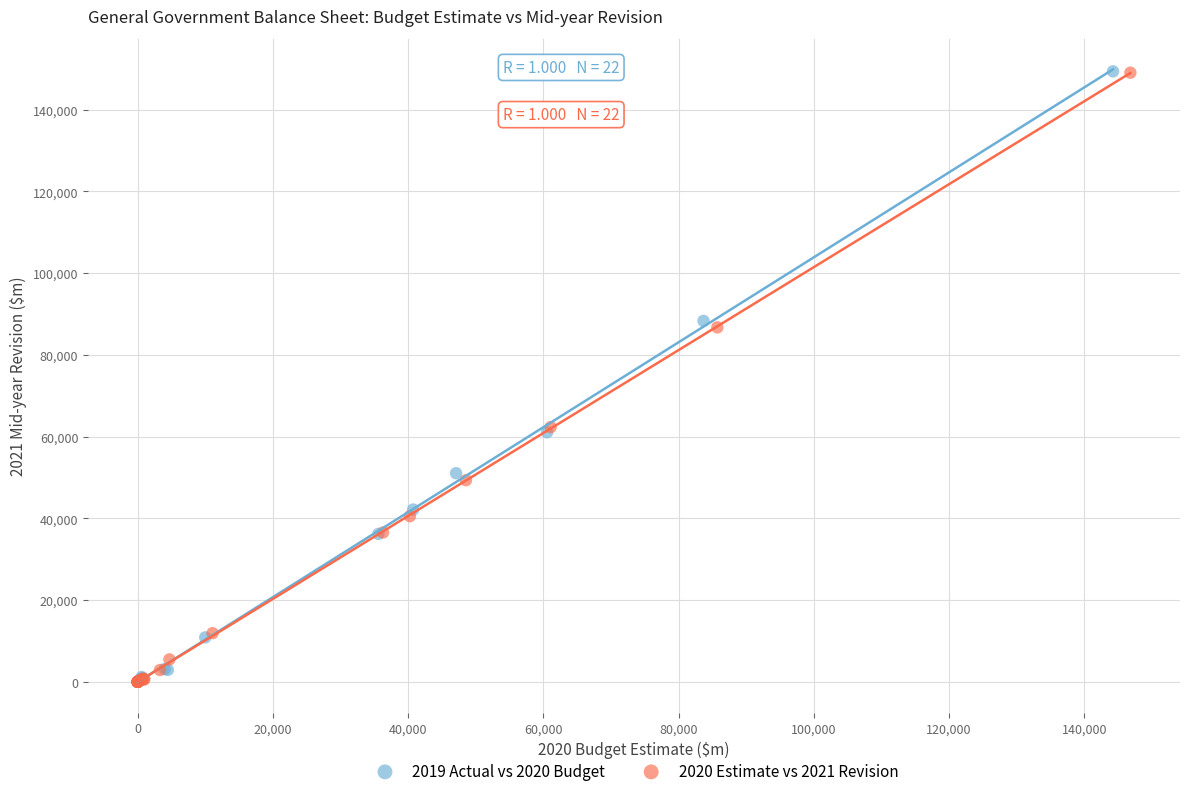

Which series has the widest spread of Y values?

2019 Actual vs 2020 Budget